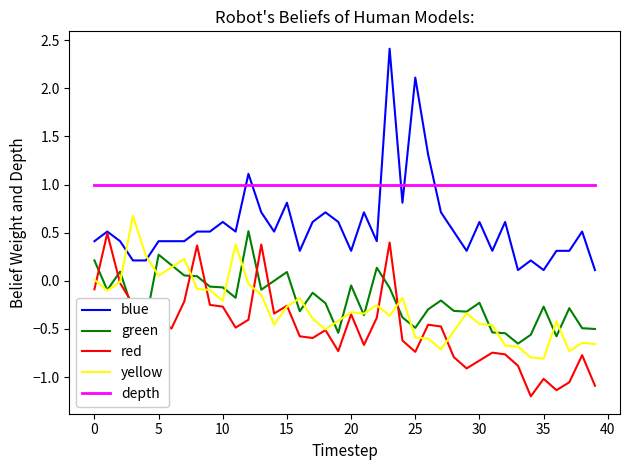

Which series has the largest total across all categories?

depth